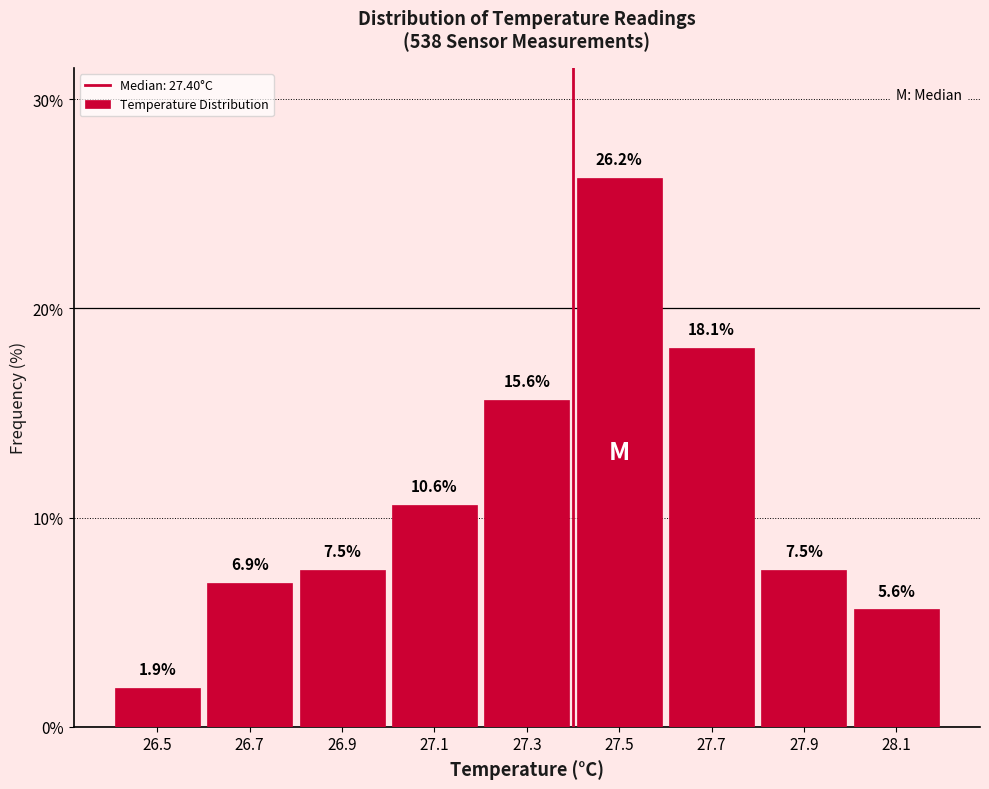

Reading left to right, transcribe this chart: for each bar, give the range it covers on the x-axis and its height.

26.4 to 26.6: 1.9
26.6 to 26.8: 6.9
26.8 to 27.0: 7.5
27.0 to 27.2: 10.6
27.2 to 27.4: 15.6
27.4 to 27.6: 26.2
27.6 to 27.8: 18.1
27.8 to 28.0: 7.5
28.0 to 28.2: 5.6